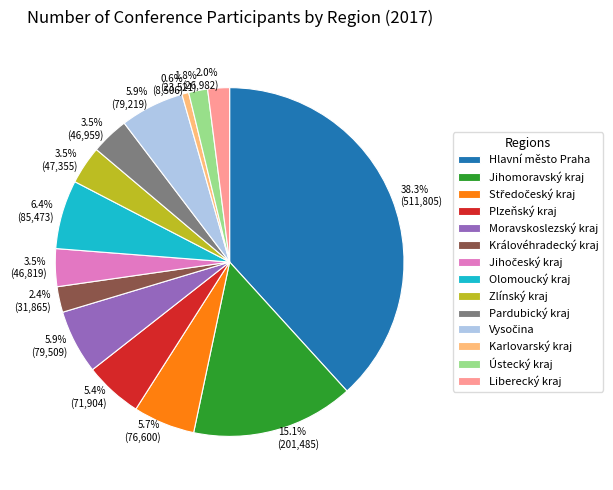

Count the number of slices in the pie.

14